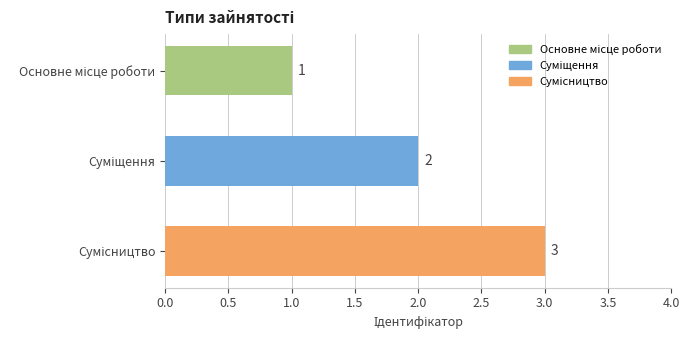

What is the value of the 1st bar from the top?

1